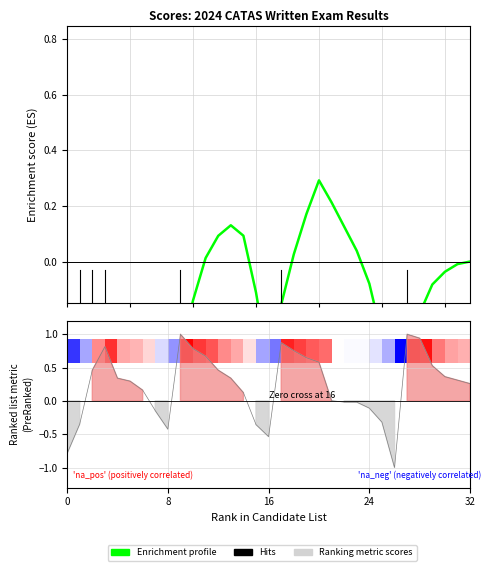

Reading left to right, transcribe all the data shown in this chart.

-0.4	-0.6	-0.5	-0.3	-0.2	-0.2	-0.2	-0.4	-0.6	-0.3	-0.1	0.0	0.1	0.1	0.1	-0.1	-0.4	-0.2	0.0	0.2	0.3	0.2	0.1	0.0	-0.1	-0.3	-0.7	-0.4	-0.2	-0.1	-0.0	-0.0	-0.0